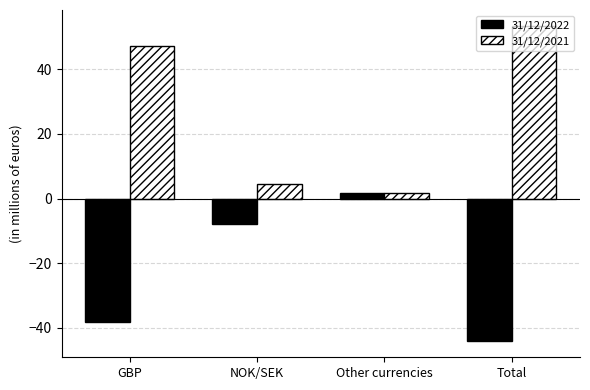

What is the difference between the 31/12/2022 values at GBP and NOK/SEK?

30.2